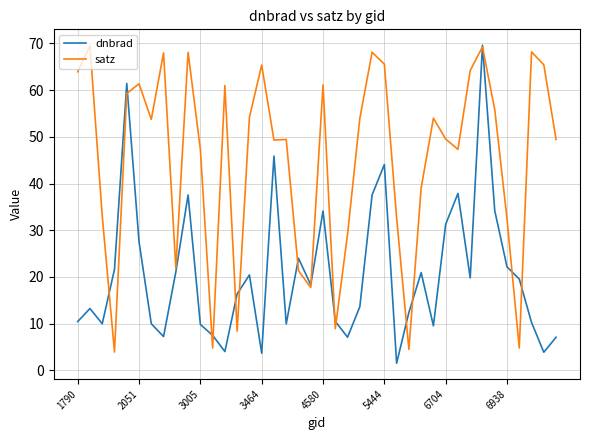

Which series has the largest total across all categories?

satz